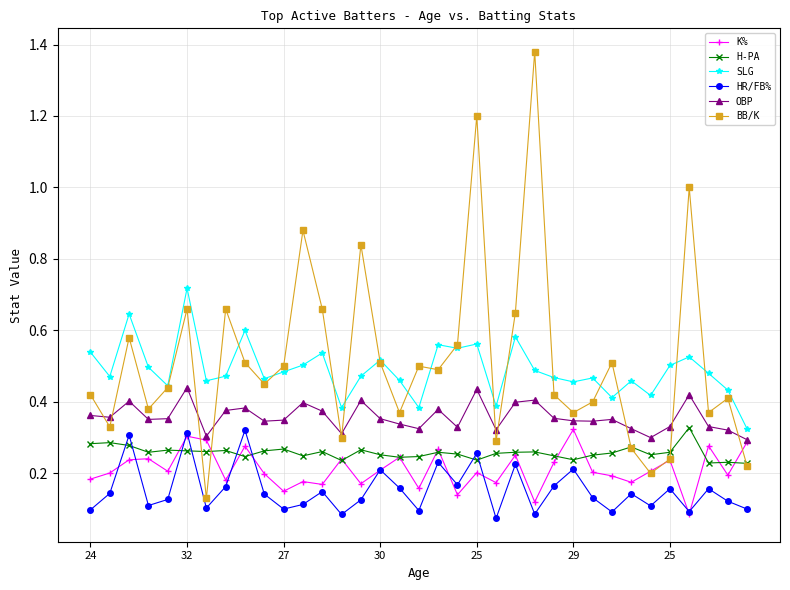

At how many categories does at least one series exceed 0?

35